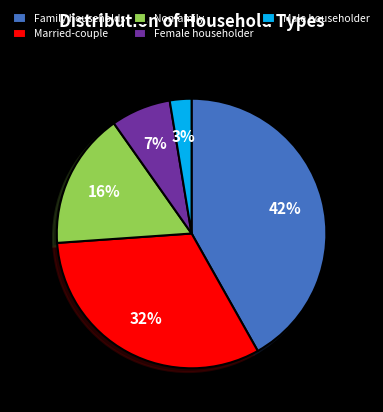

What is the ratio of the value at Married-couple to the value at Nonfamily?

2.0